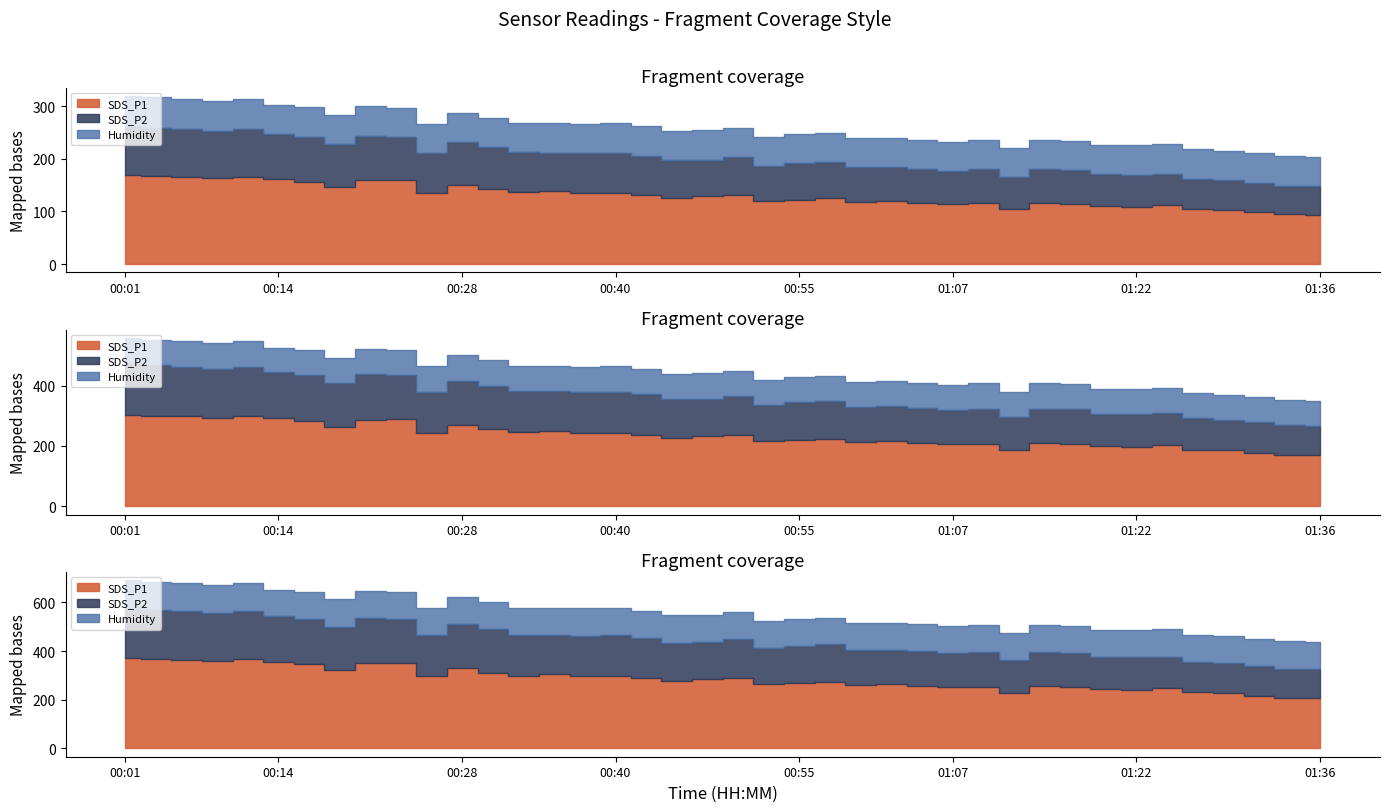

What are all the series names shown in the legend?

SDS_P1, SDS_P2, Humidity